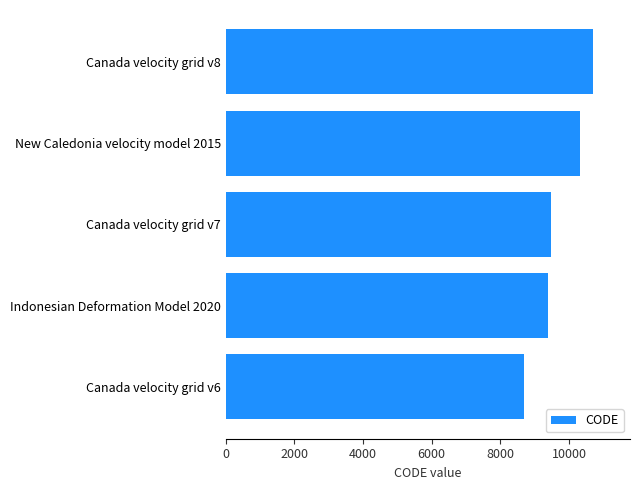

The value at Canada velocity grid v8 is 10707. True or false?

True